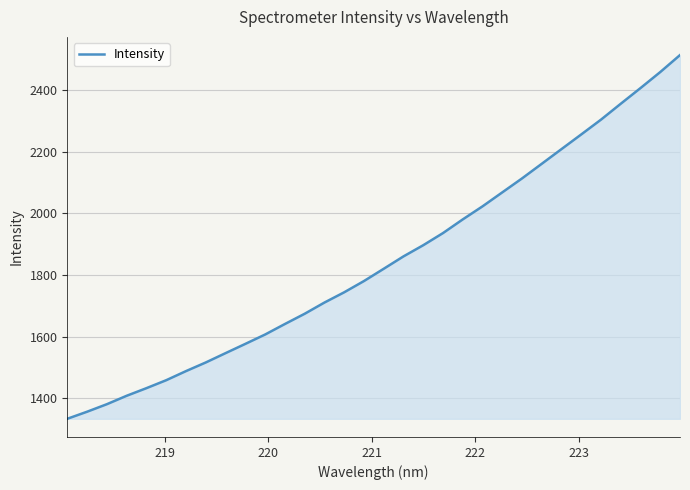

What is the greatest value displayed?

2513.6